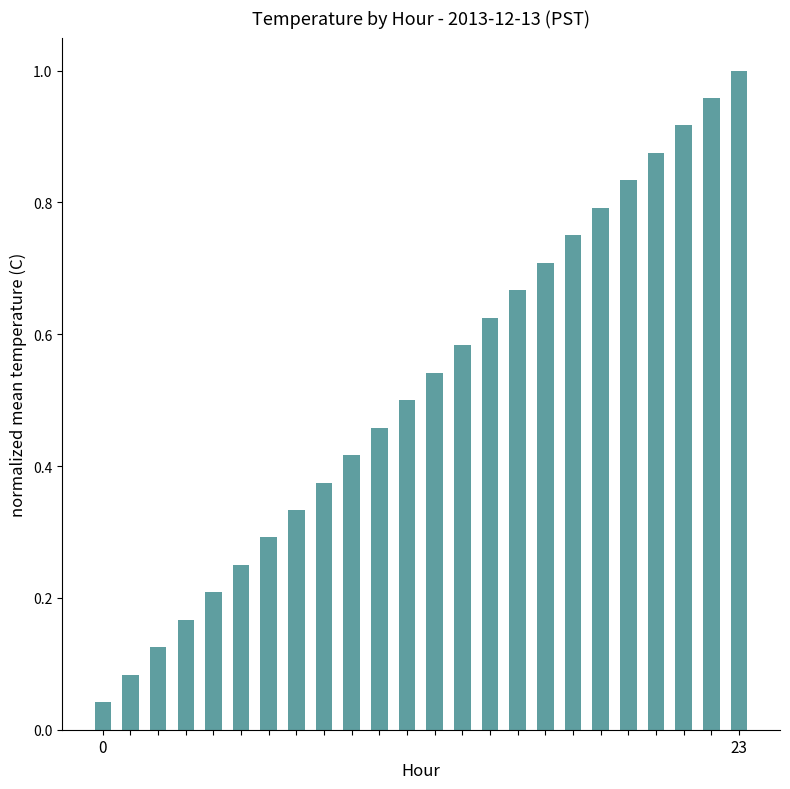

What is the sum of all values?

12.5